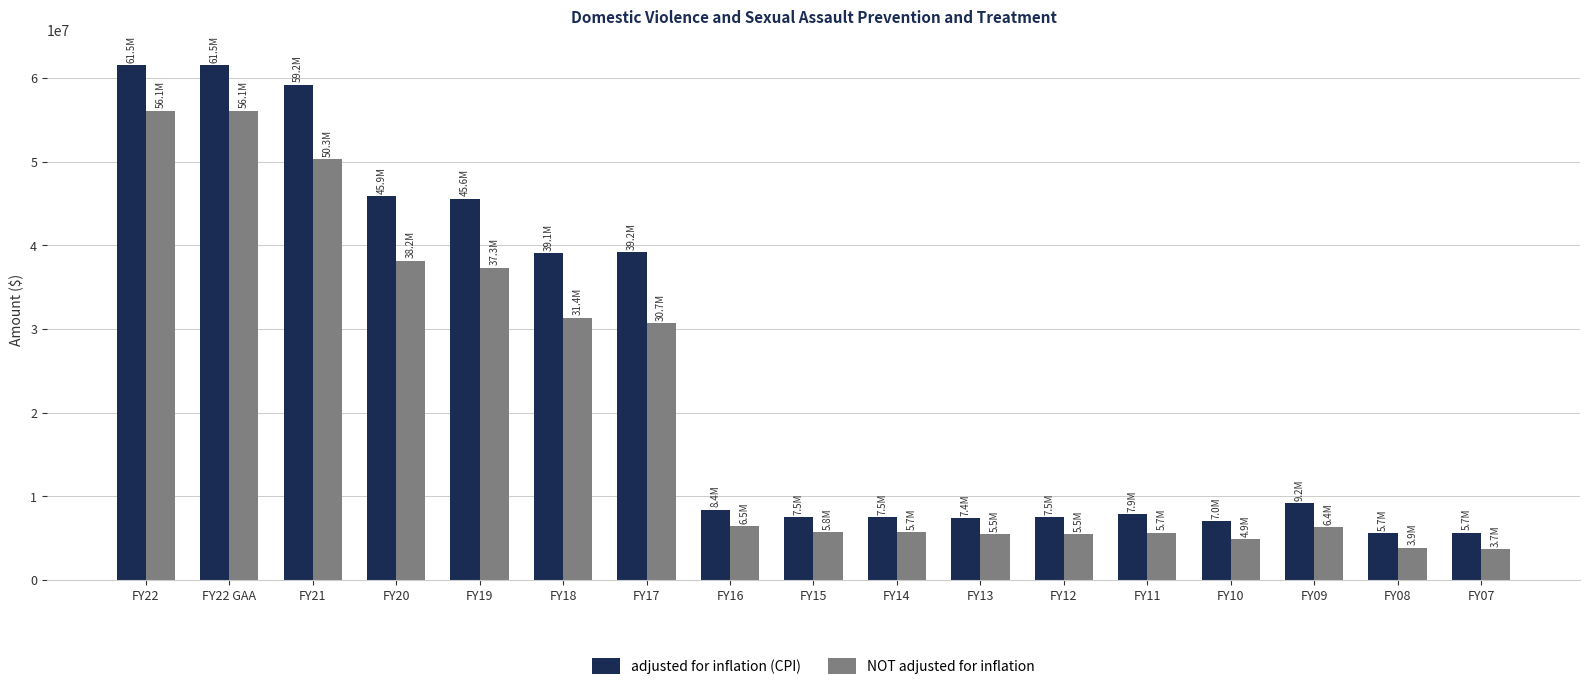

At which label is NOT adjusted for inflation closest to 29907390?

FY17